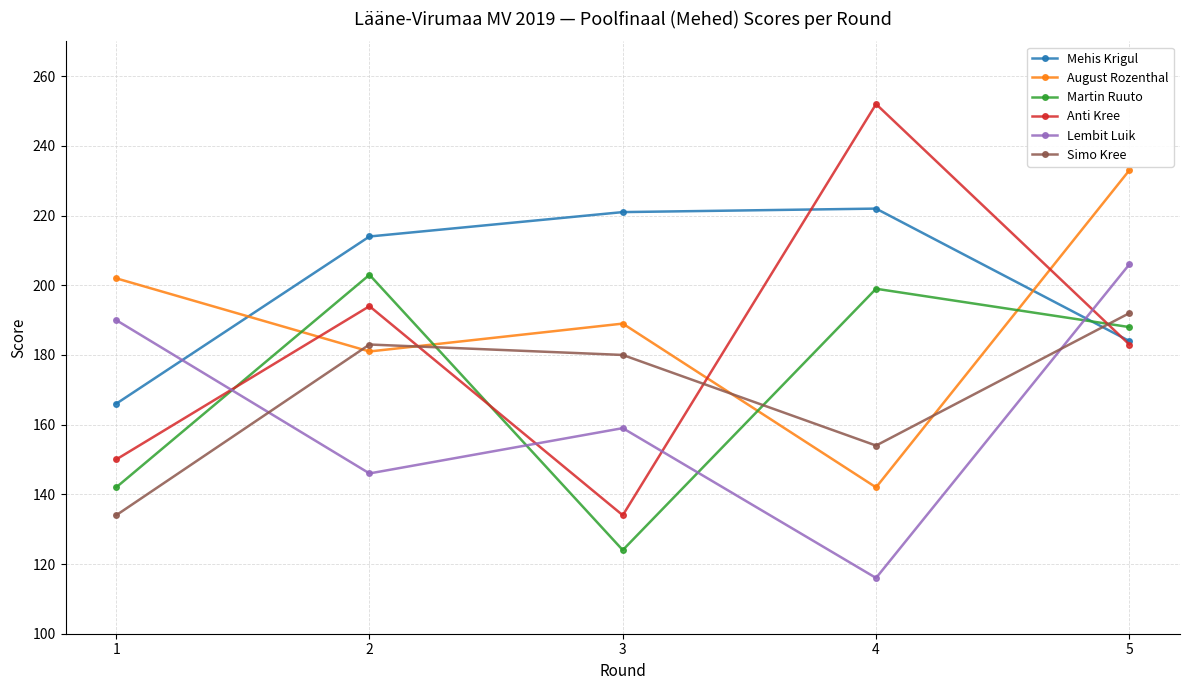

What is the sum of the Anti Kree values at 3 and 2?

328